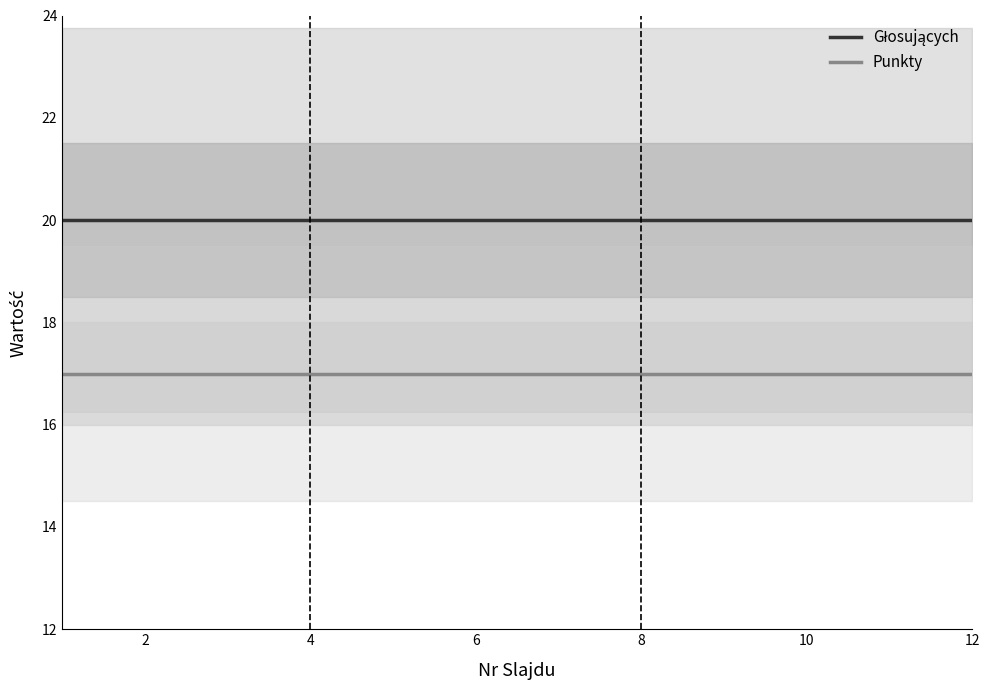

True or false: Punkty and Głosujących intersect in this chart.

False